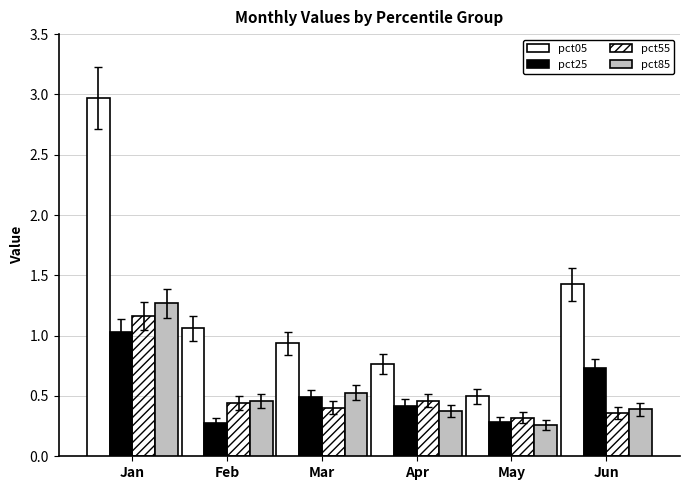

How many categories are shown in the chart?

6